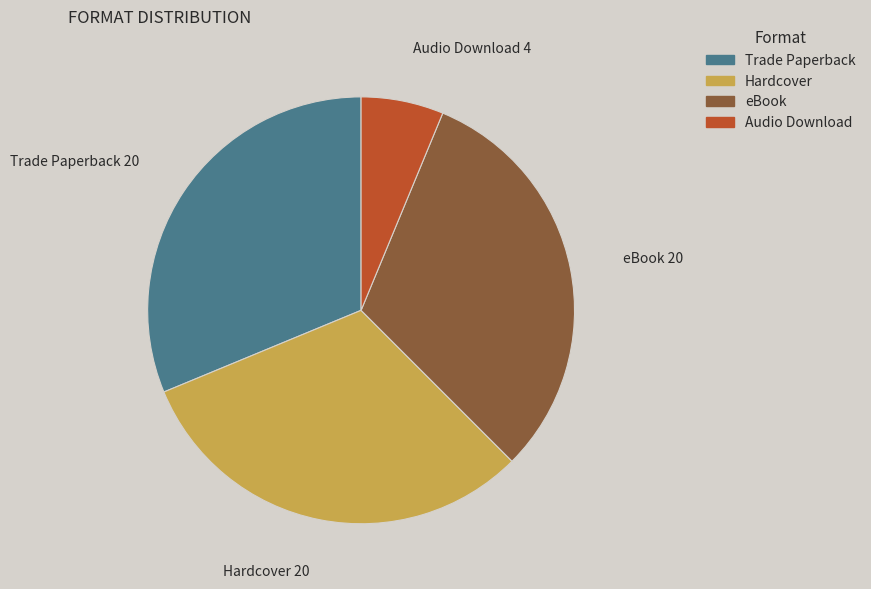

The Hardcover slice represents 31% of the pie. True or false?

True